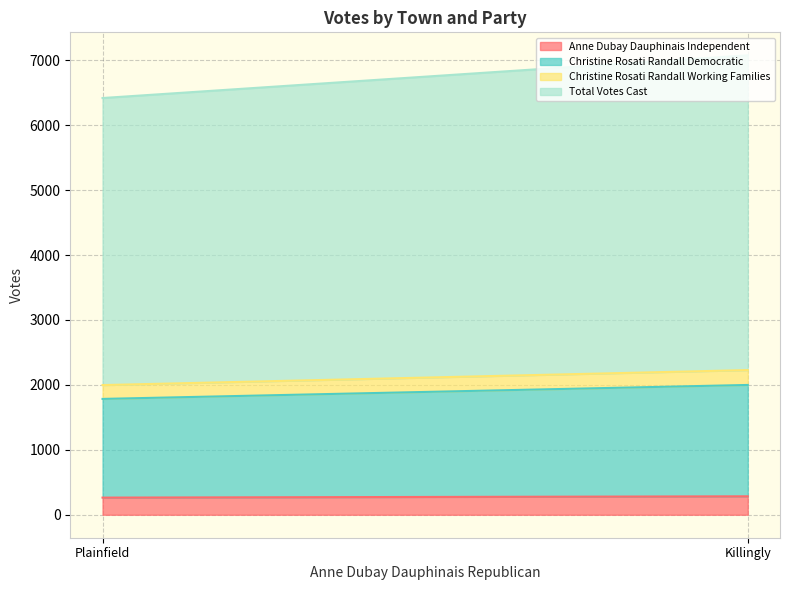

What is the total value across all series at Killingly?

7076